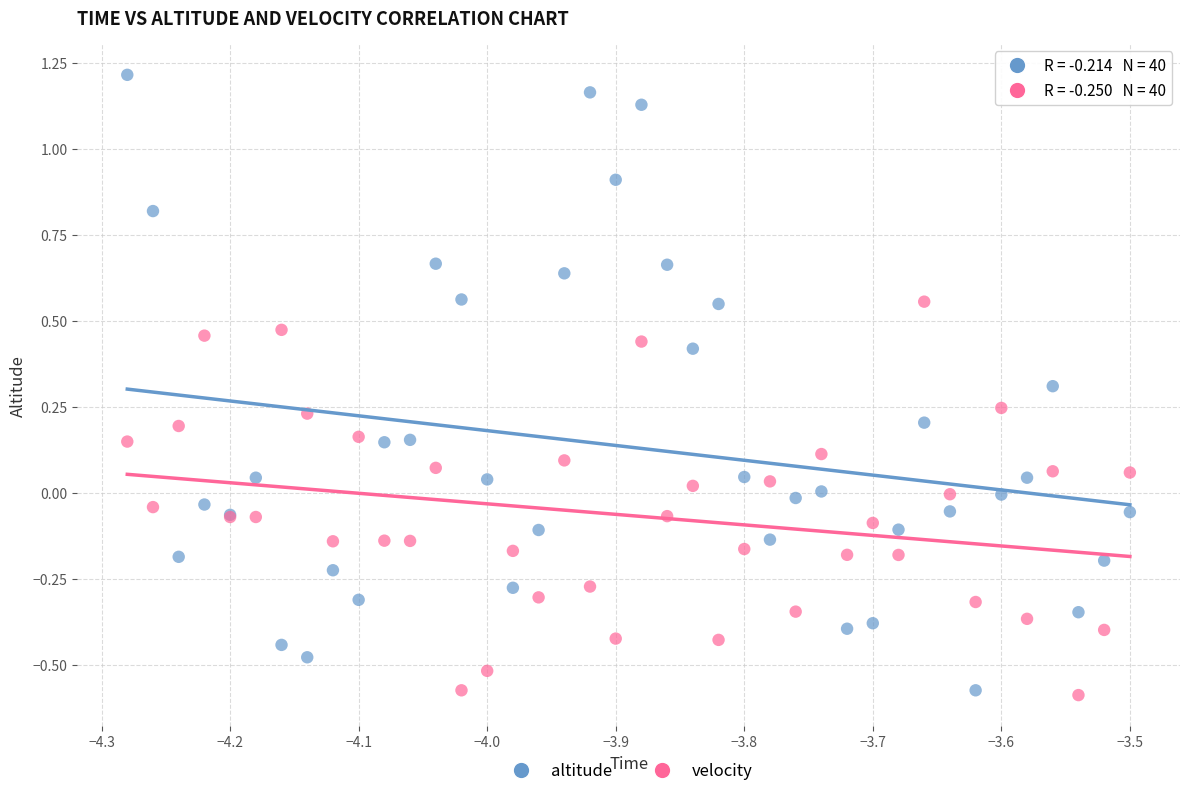

Which series has the largest Y range (max minus min)?

altitude